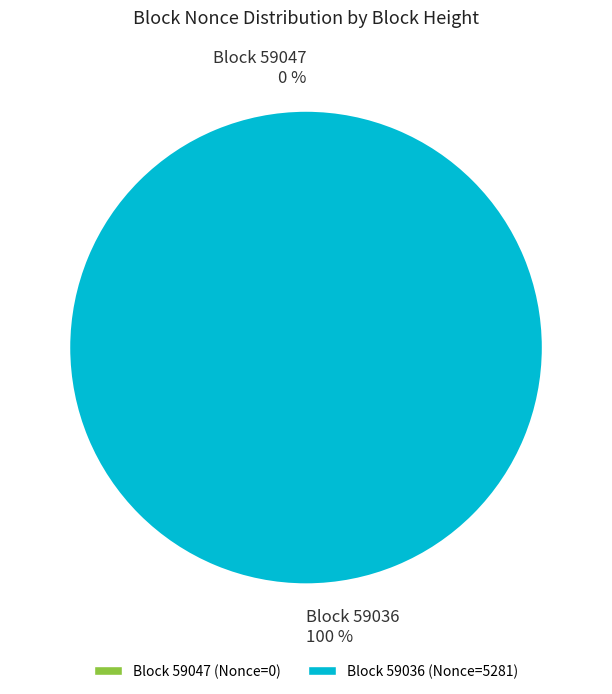

Combined, do 59047 and 59036 account for over 50%?

Yes